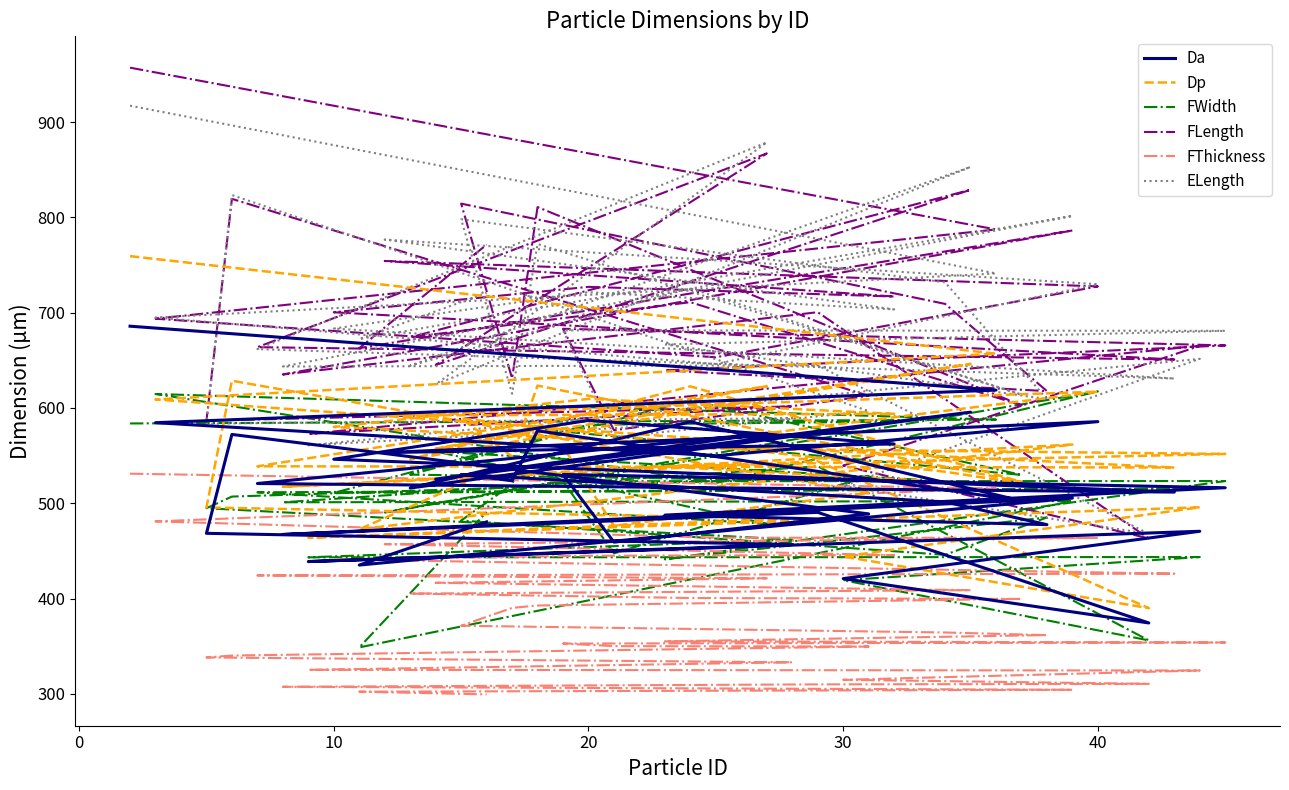

Does the chart display data point markers on the line(s)?

No